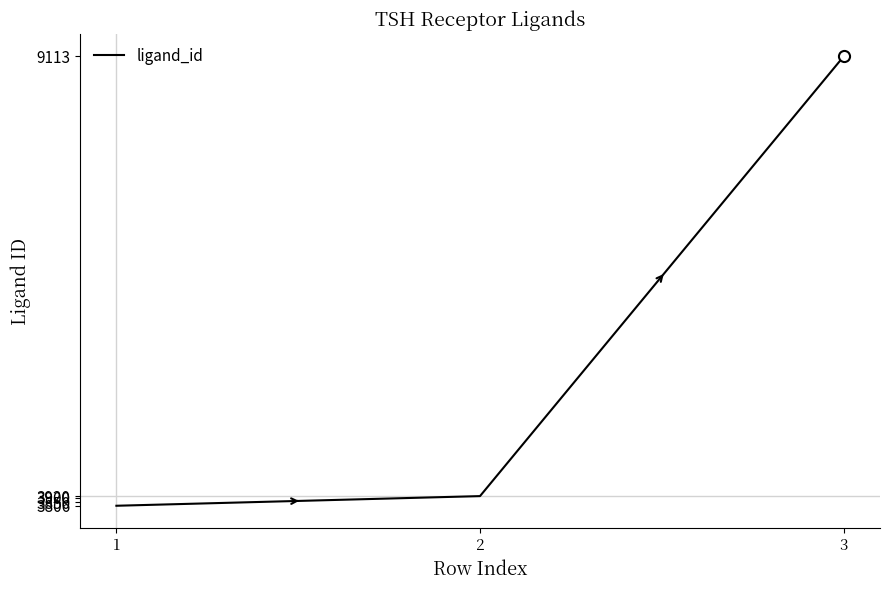

How many values are below 3920?

1